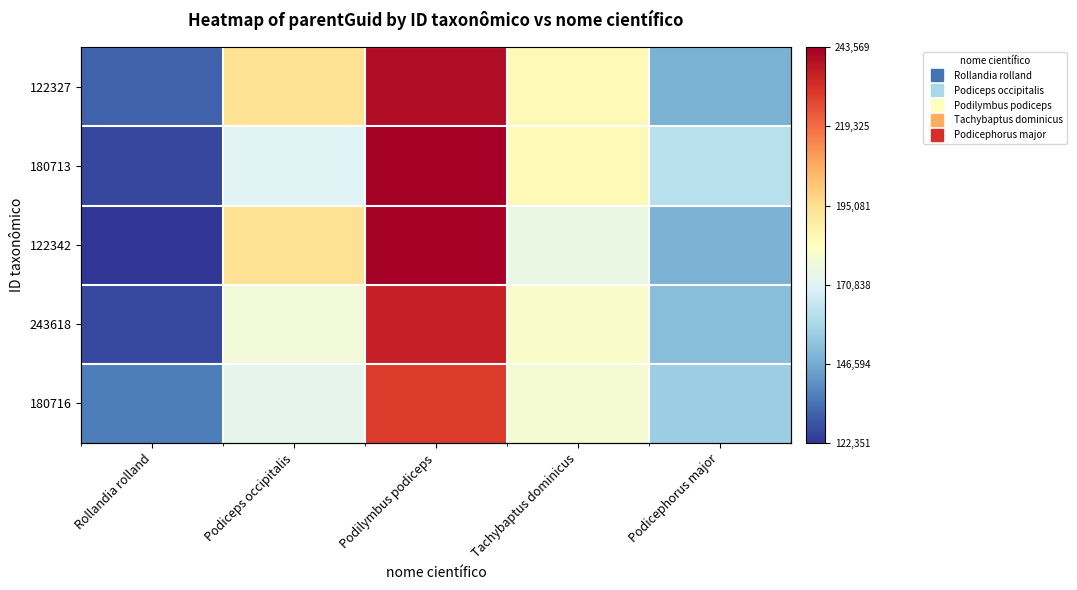

At which label is 122342 closest to 180755?

Tachybaptus dominicus